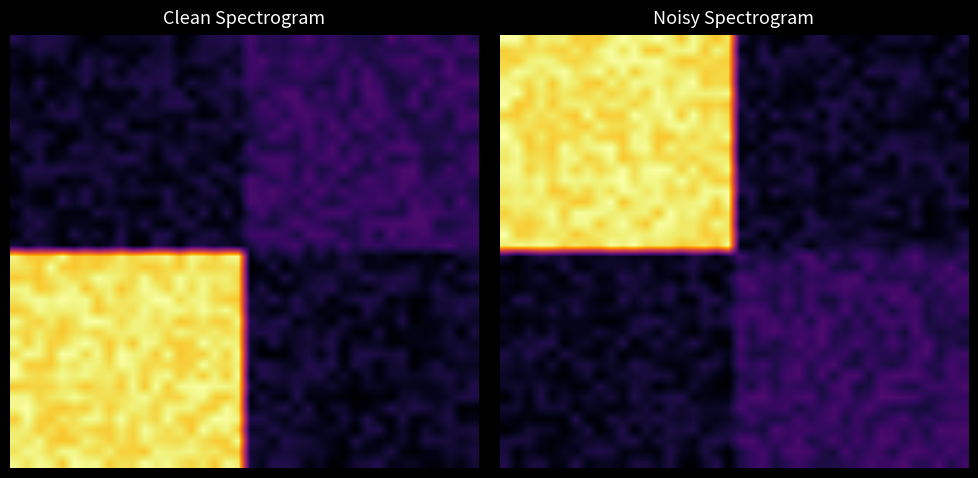

Between 7 and 31, which is larger?

31